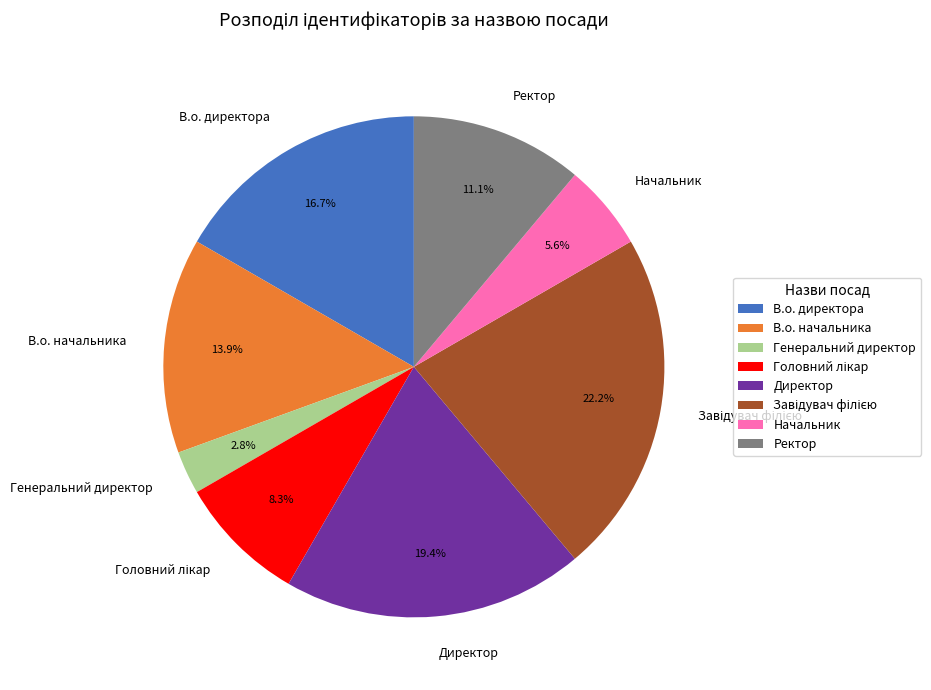

Is the sum of Директор and Ректор greater than half?

No